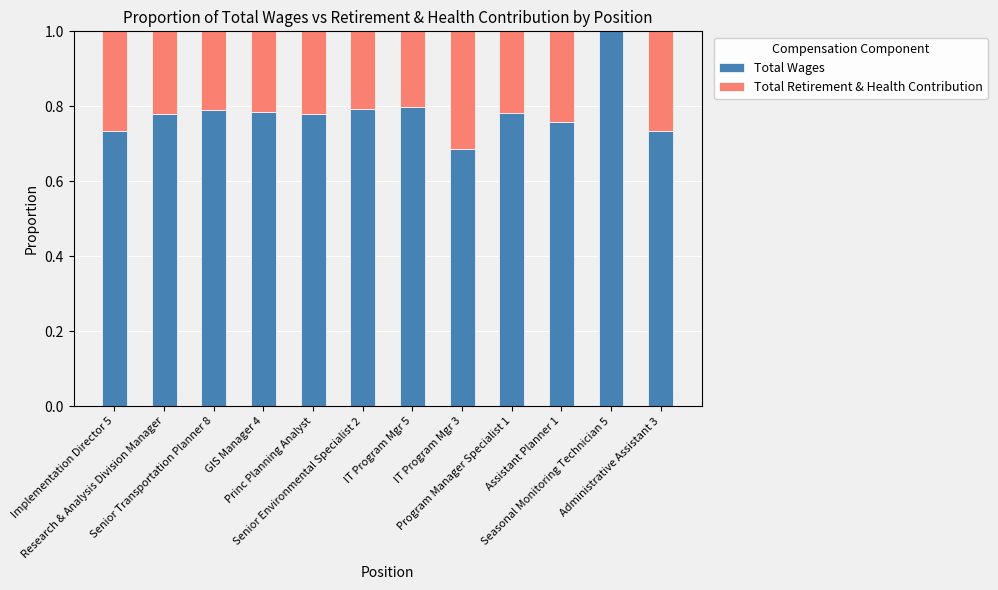

What is the highest value of the Total Wages series?

1.0